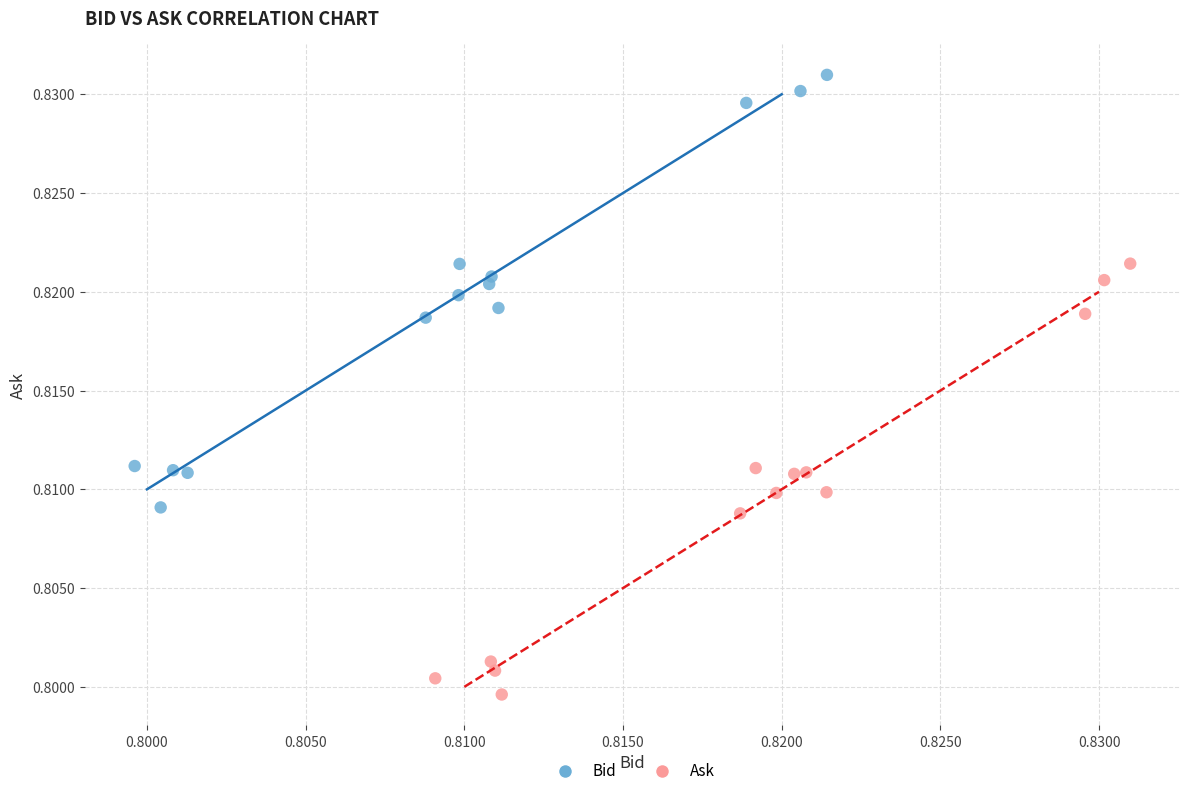

Which series reaches the minimum Y coordinate?

Ask